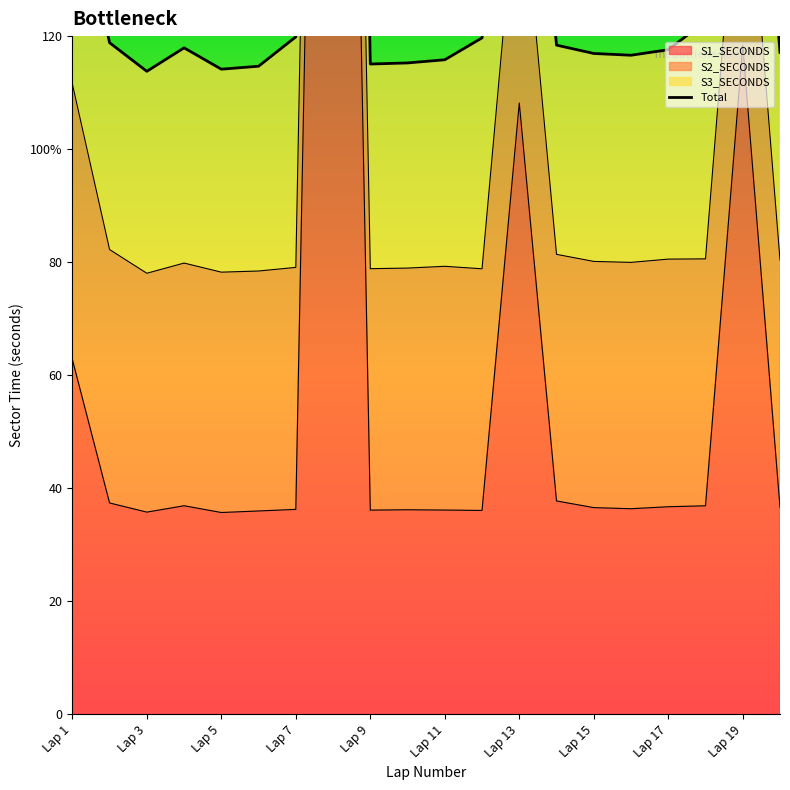

What is the greatest value displayed?

456.8